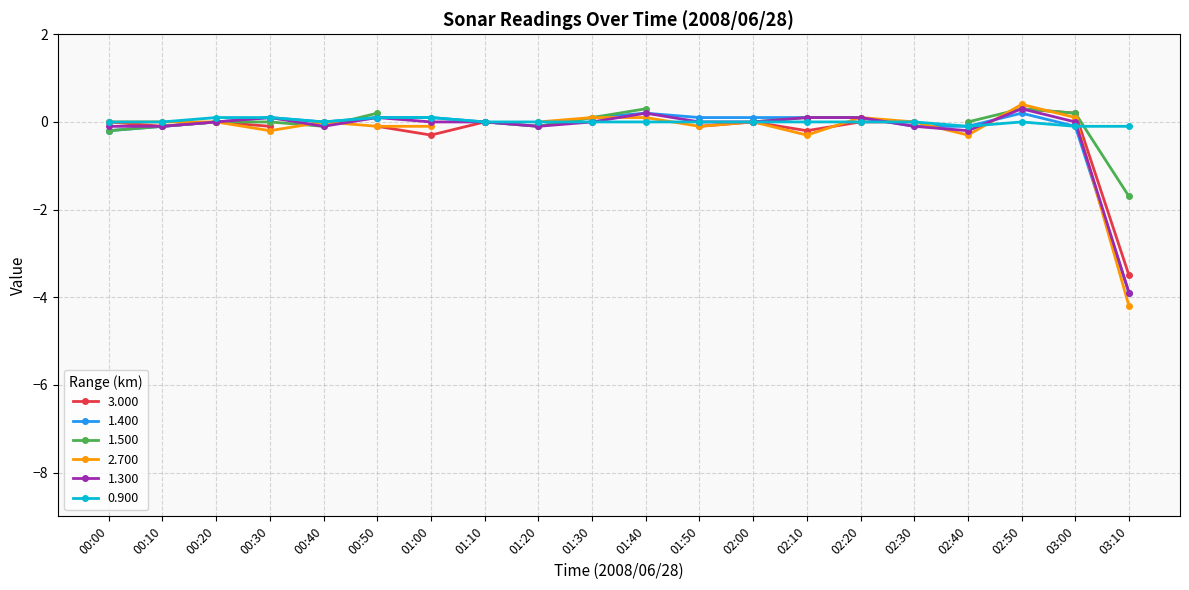

How many values in 1.300 are above zero?

9